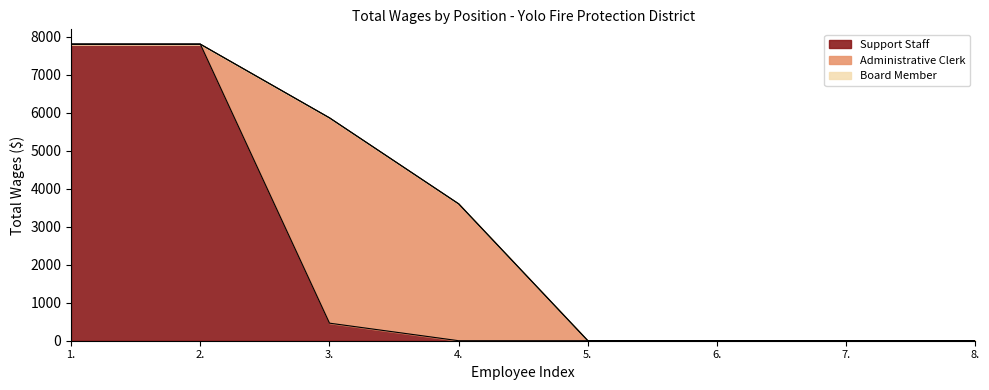

Reading left to right, transcribe all the data shown in this chart.

Support Staff: 1.=7800	2.=7800	3.=462	4.=0	5.=0	6.=0	7.=0	8.=0
Administrative Clerk: 1.=0	2.=0	3.=5400	4.=3600	5.=0	6.=0	7.=0	8.=0
Board Member: 1.=0	2.=0	3.=0	4.=0	5.=0	6.=0	7.=0	8.=0